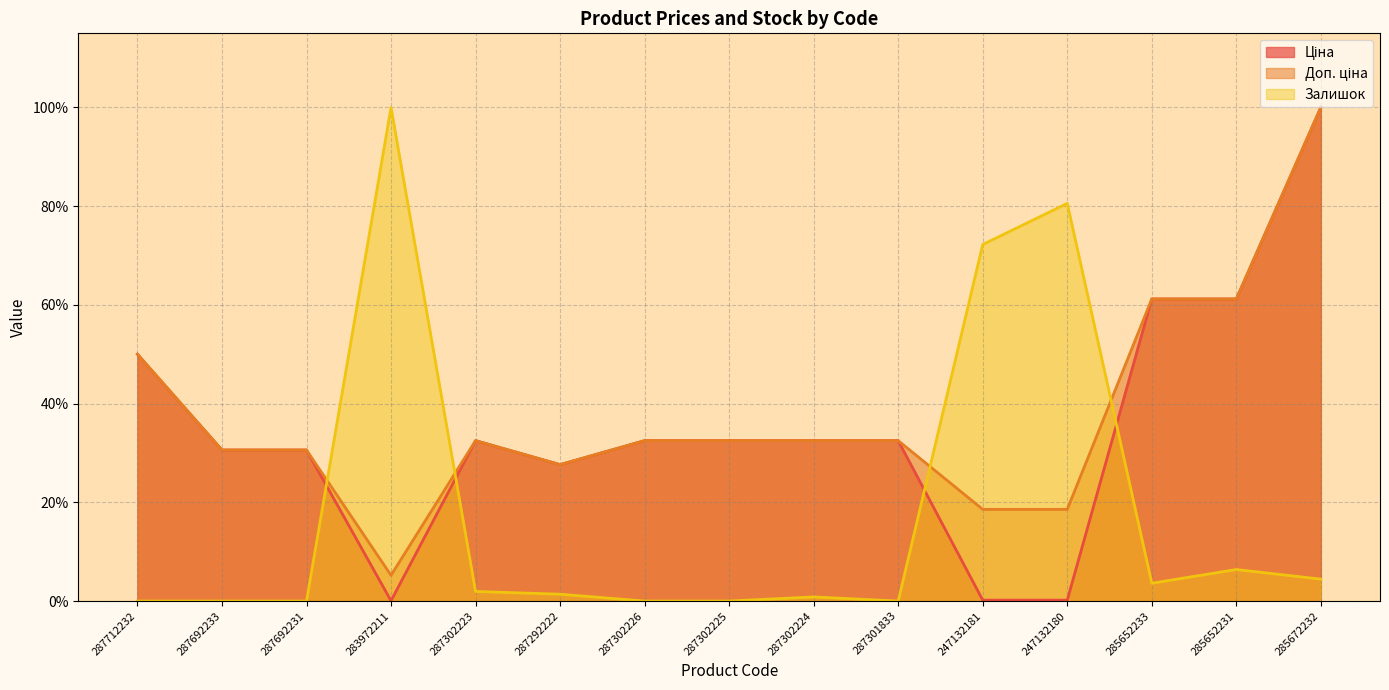

What is the difference between the highest and lowest values at 285652231?

0.5